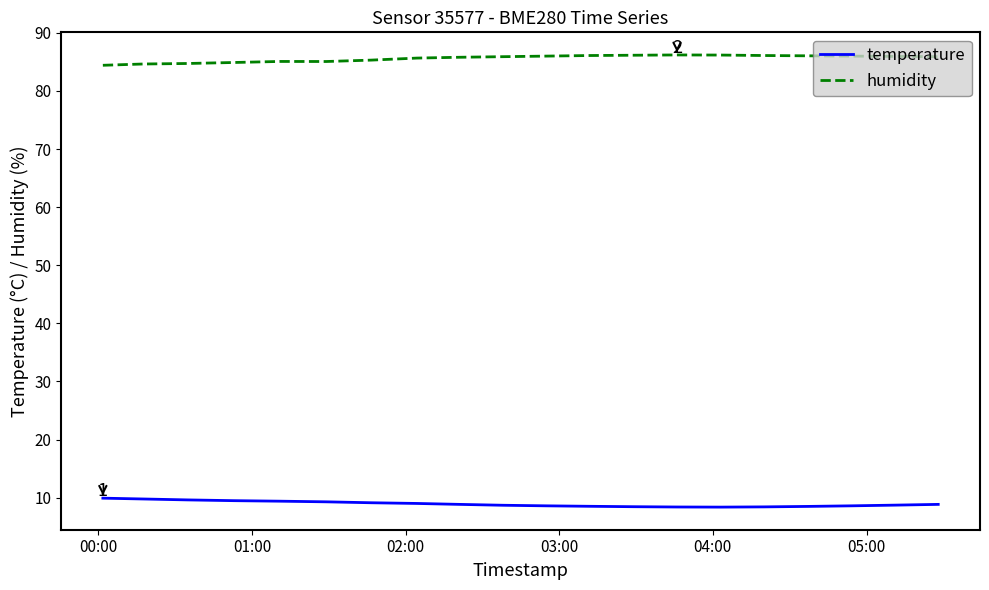

What is the average value of the temperature series?

8.9